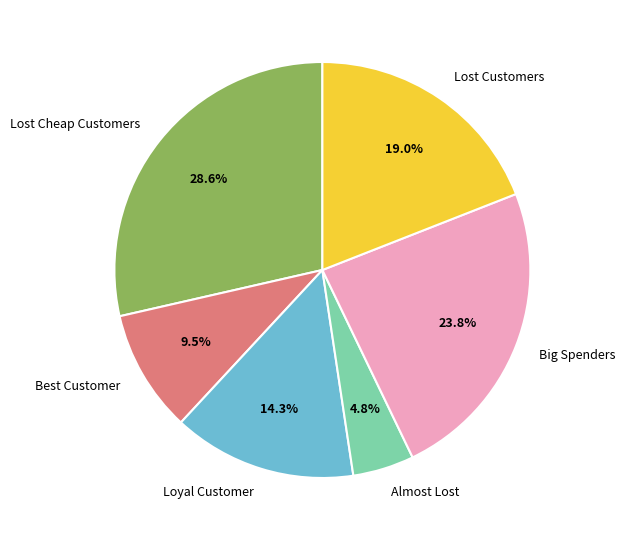

Which slice is the smallest?

Almost Lost